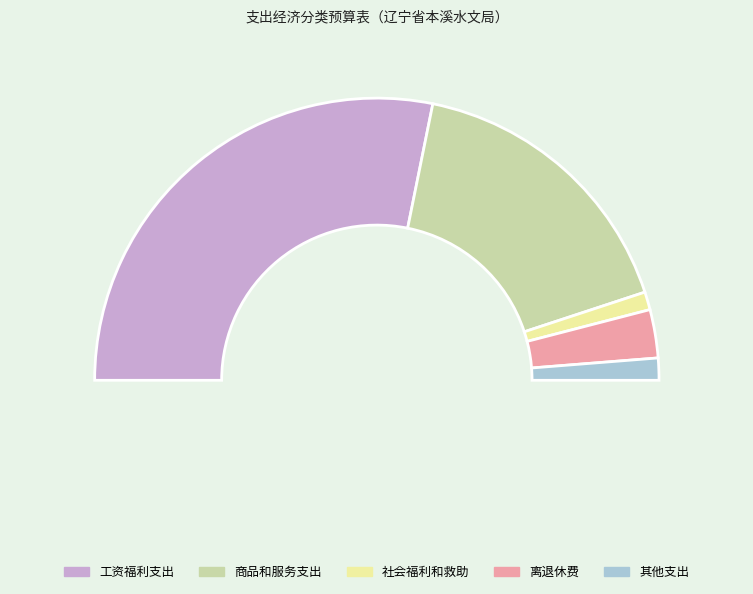

Count the number of slices in the pie.

5